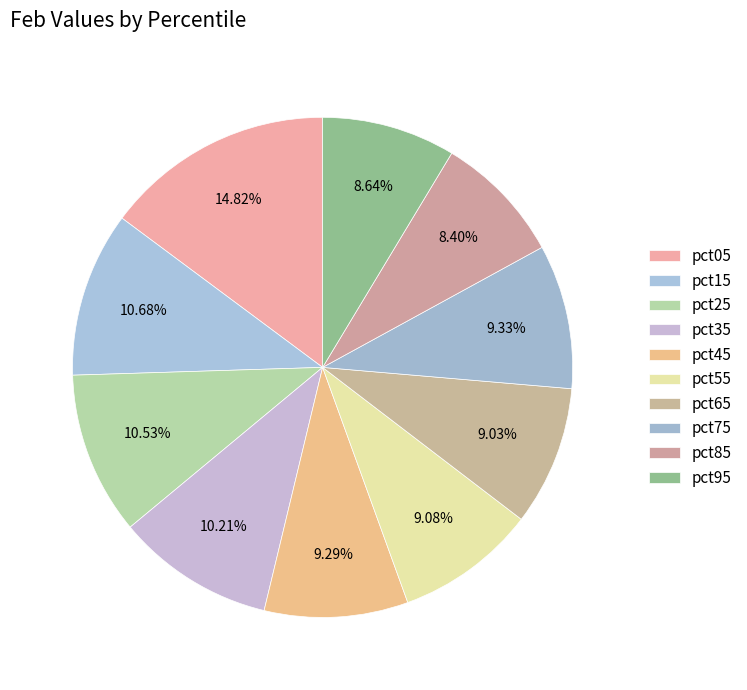

True or false: pct65 accounts for 9% of the total.

True